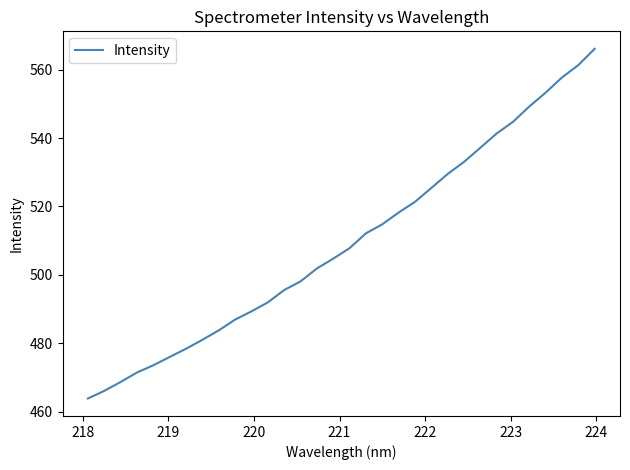

What is the difference between the maximum and minimum values?

102.3